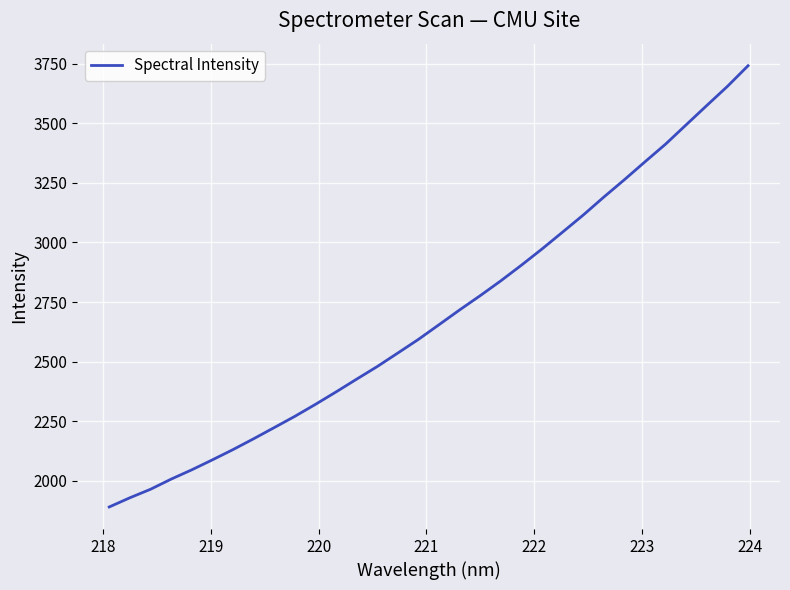

What is the greatest value displayed?

3742.1